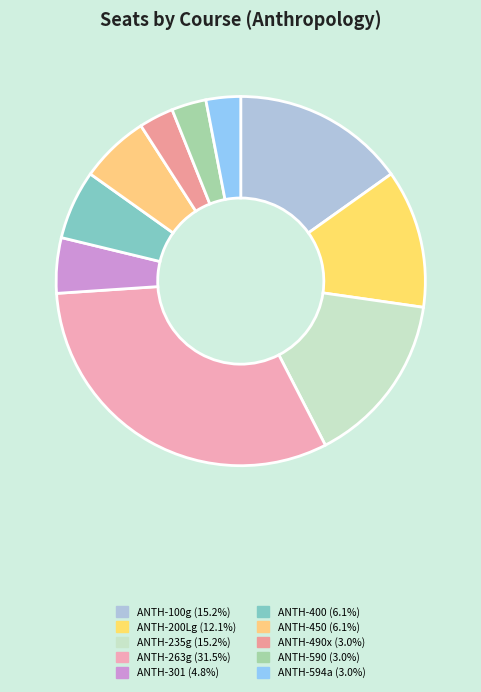

Which slice is the largest?

ANTH-263g